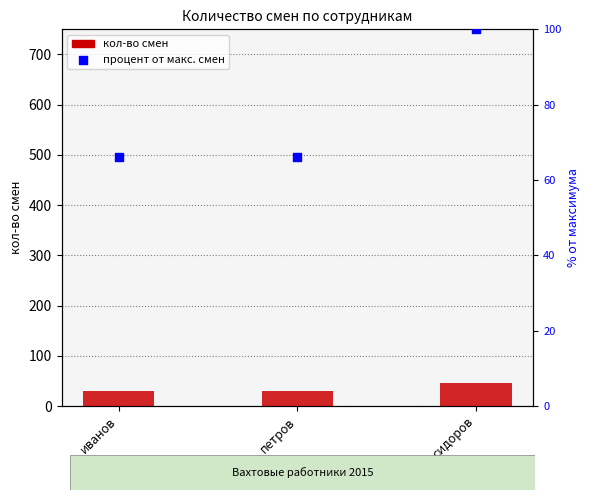

Which series contains the lowest Y value?

кол-во смен